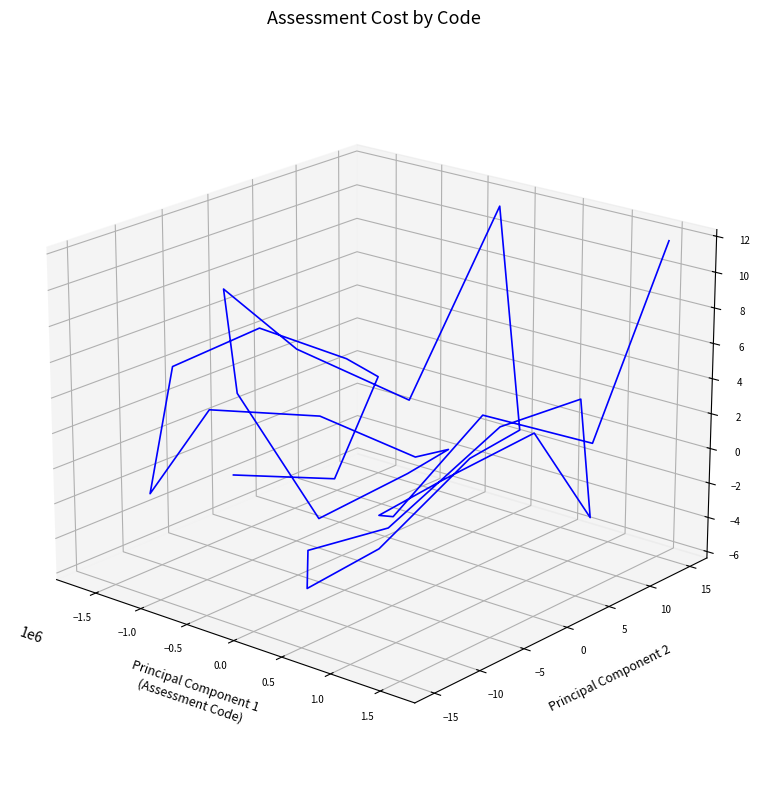

How many negative values are there?

23